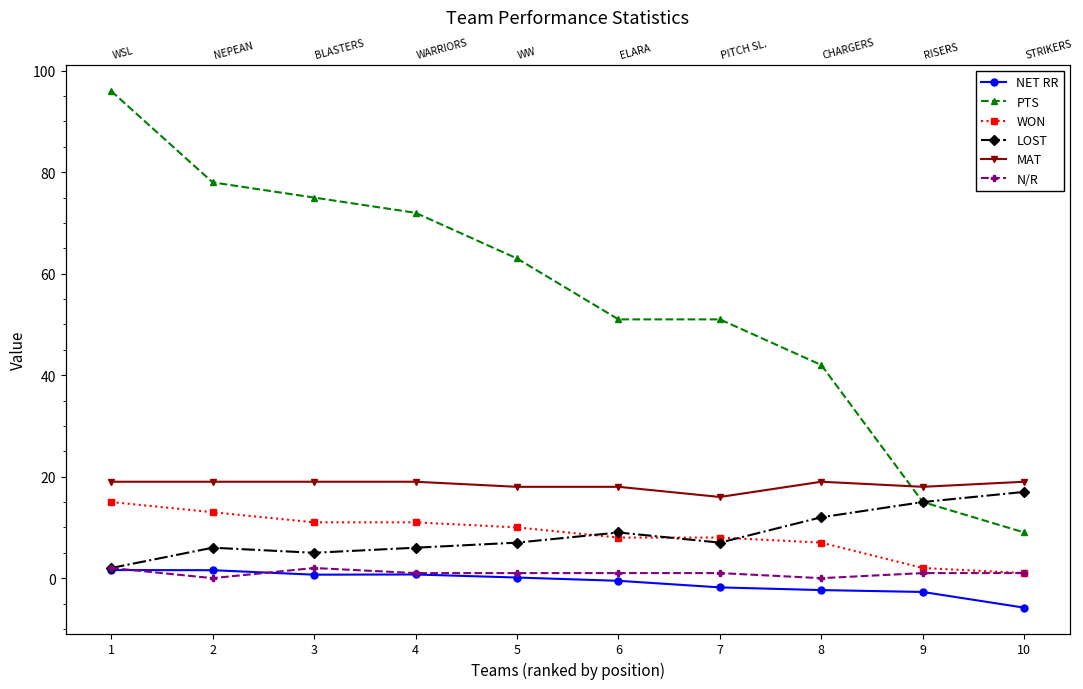

True or false: NET RR and WON intersect in this chart.

False